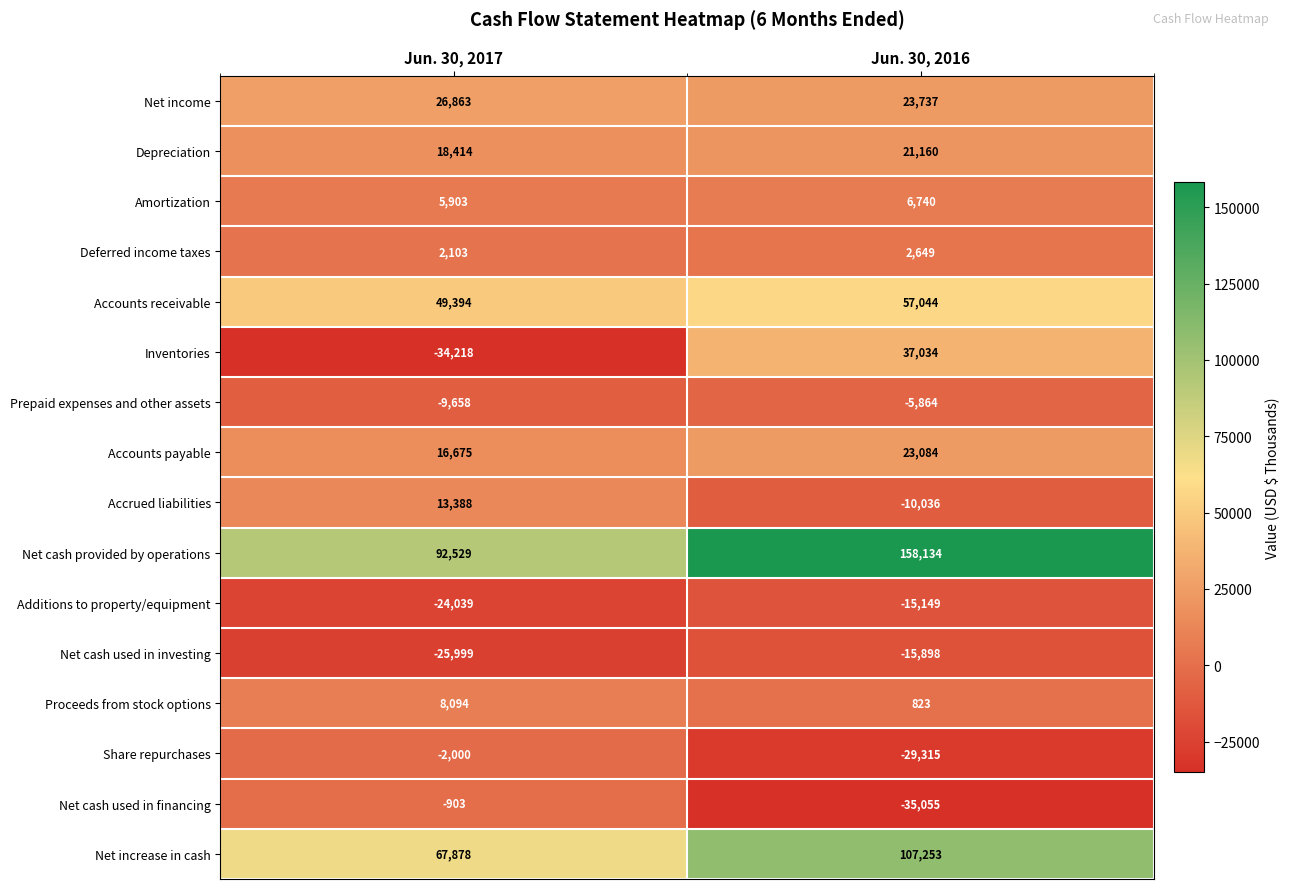

Which series has the widest spread of values?

Inventories